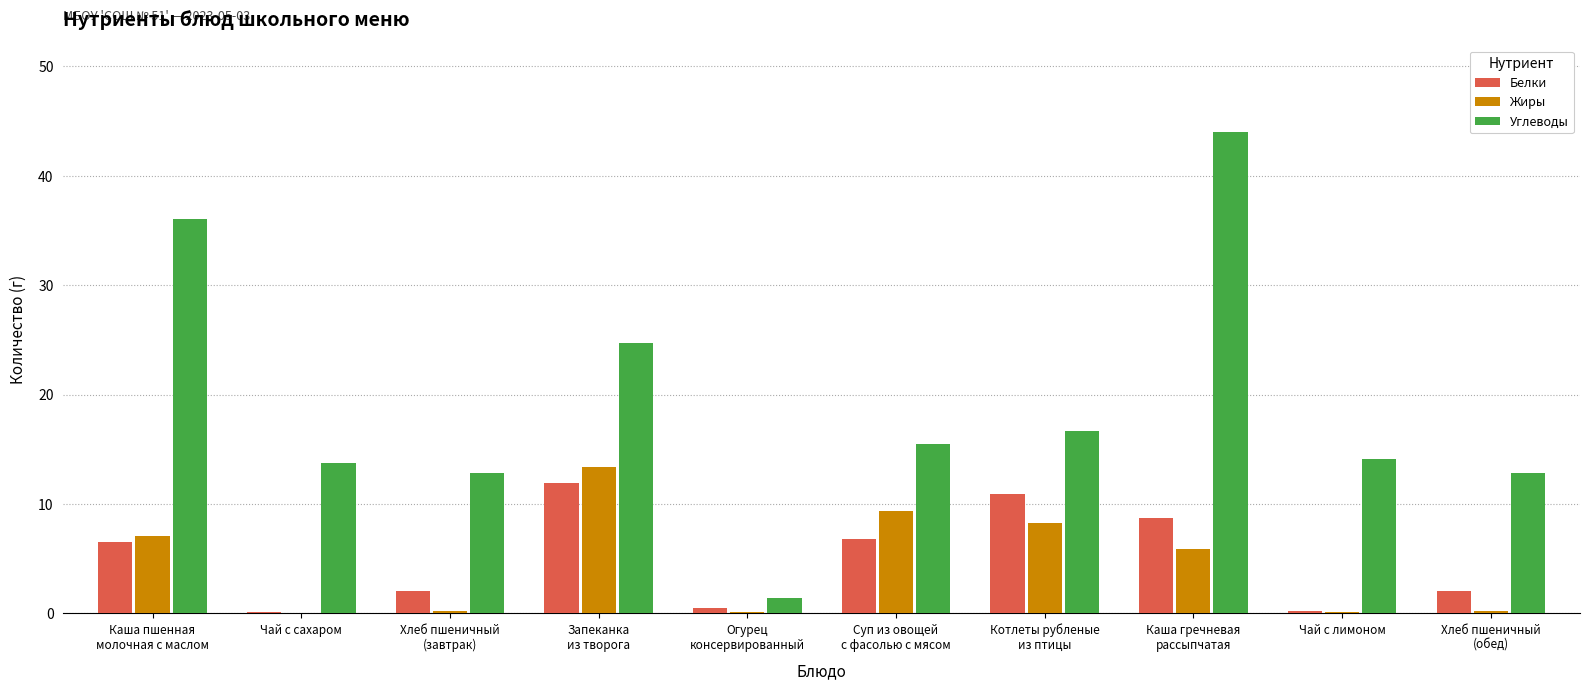

Which series has the widest spread of values?

Углеводы